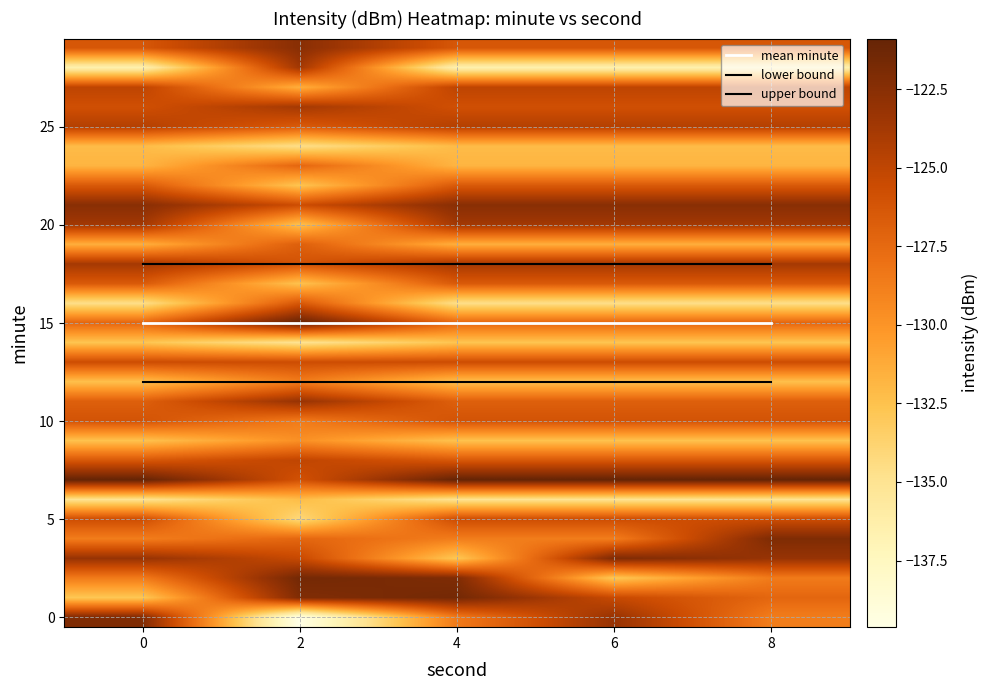

What is the total value across all series at 0?

-3792.8